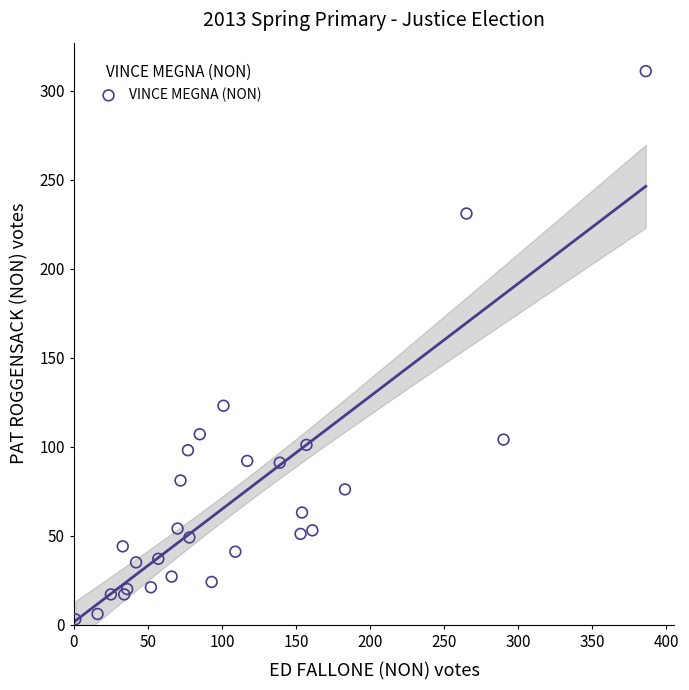

What Y value in the scatter plot is closest to 157?

123